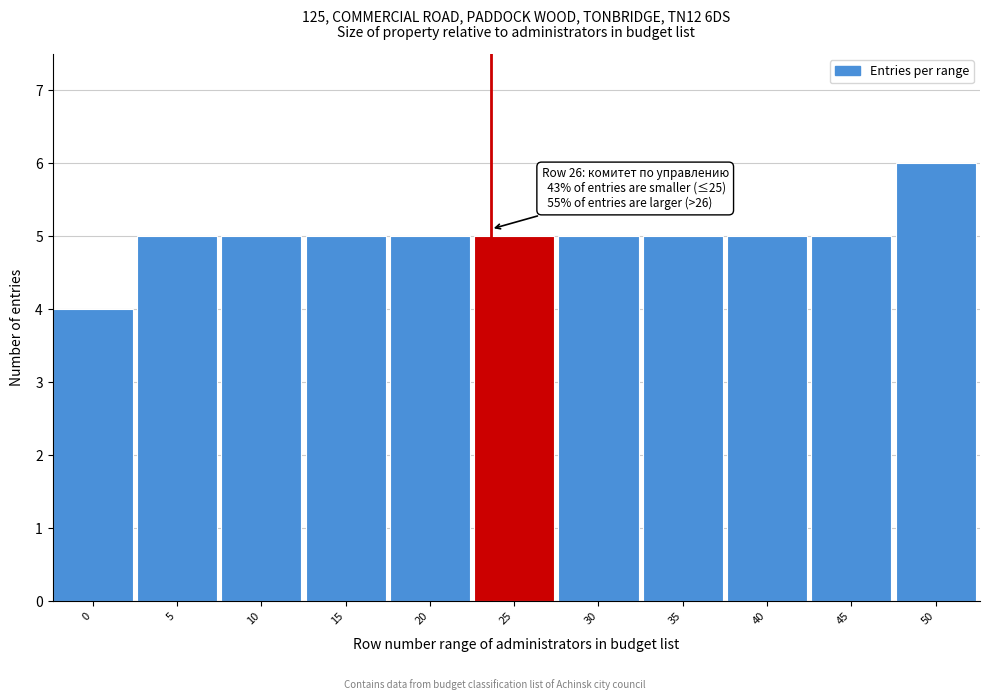

Reading left to right, what are all the values shown in this chart?

4	5	5	5	5	5	5	5	5	5	6